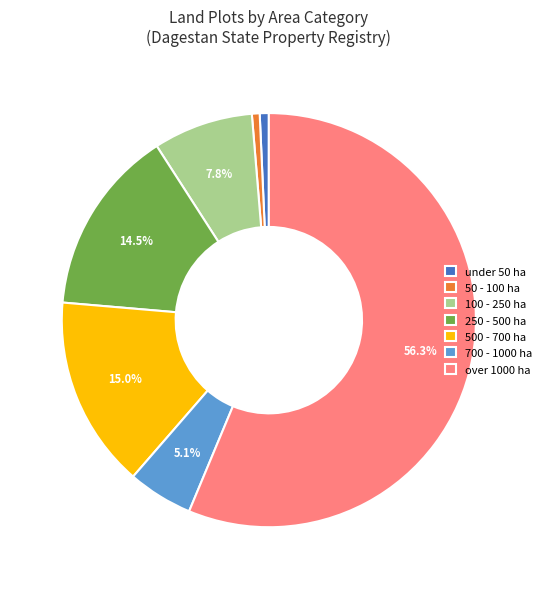

What is the largest slice in the pie chart?

over 1000 ha